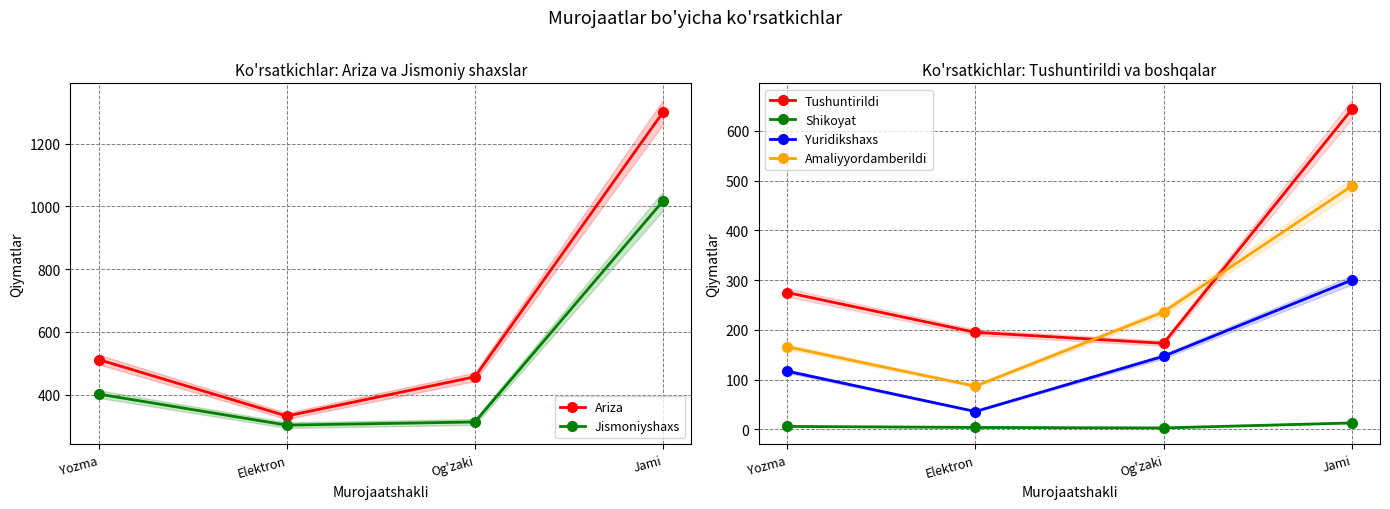

What position from the left is Yozma?

1